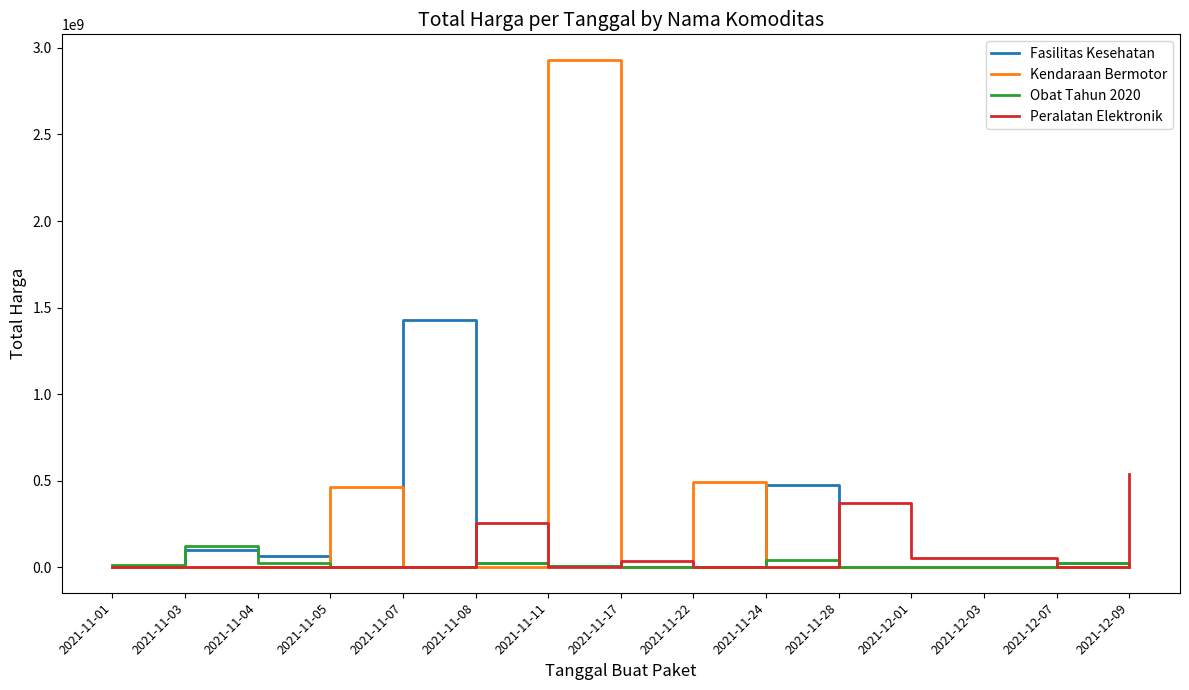

At which label is Fasilitas Kesehatan closest to 712933950?

2021-11-24